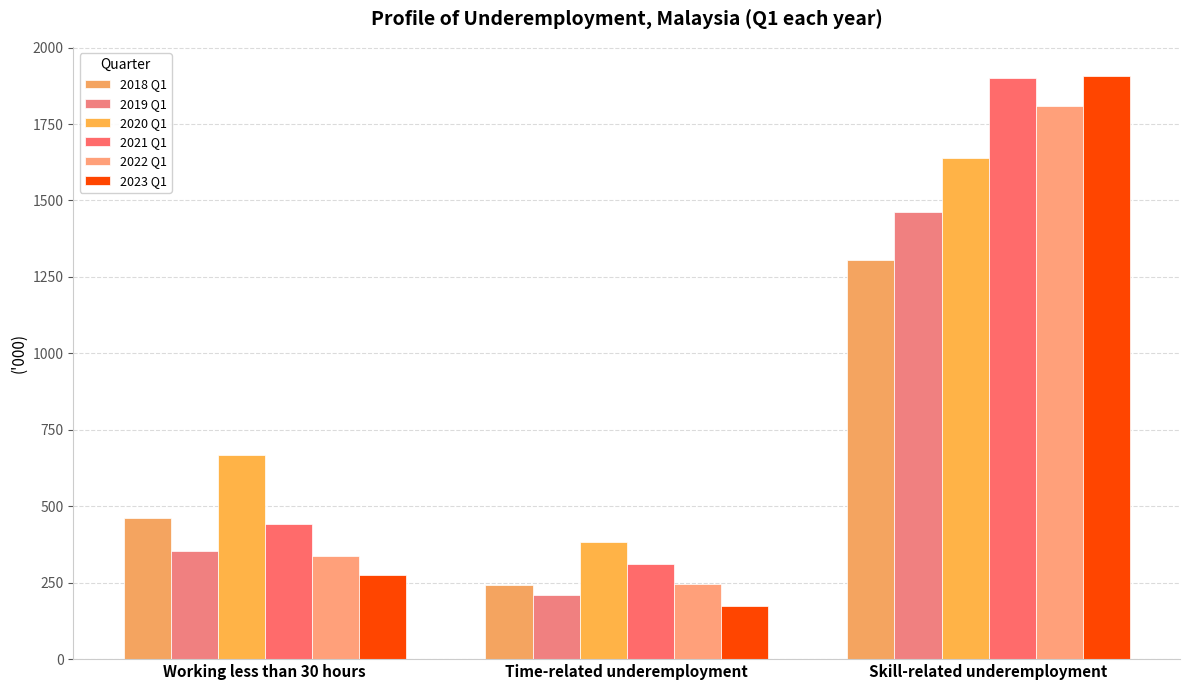

What is the label of the 3rd bar from the right?

Working less than 30 hours